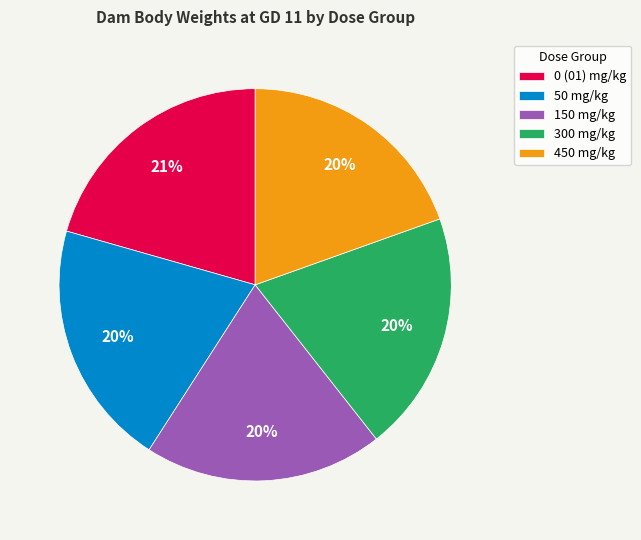

What is the ratio of the value at 50 mg/kg to the value at 150 mg/kg?

1.0